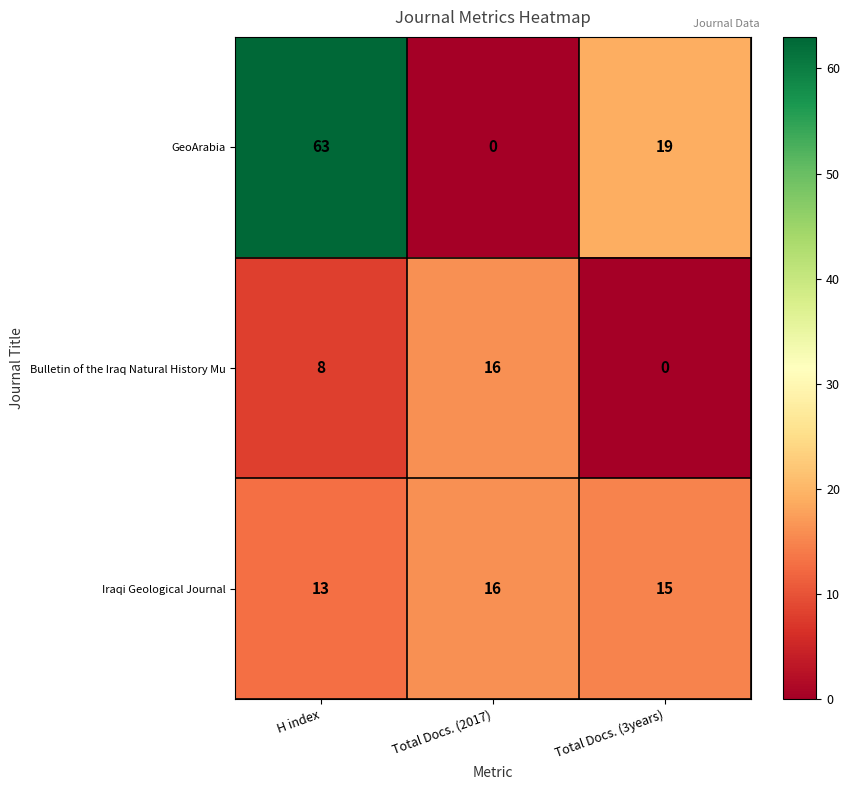

List the labels in order of Iraqi Geological Journal value, largest first.

Total Docs. (2017), Total Docs. (3years), H index